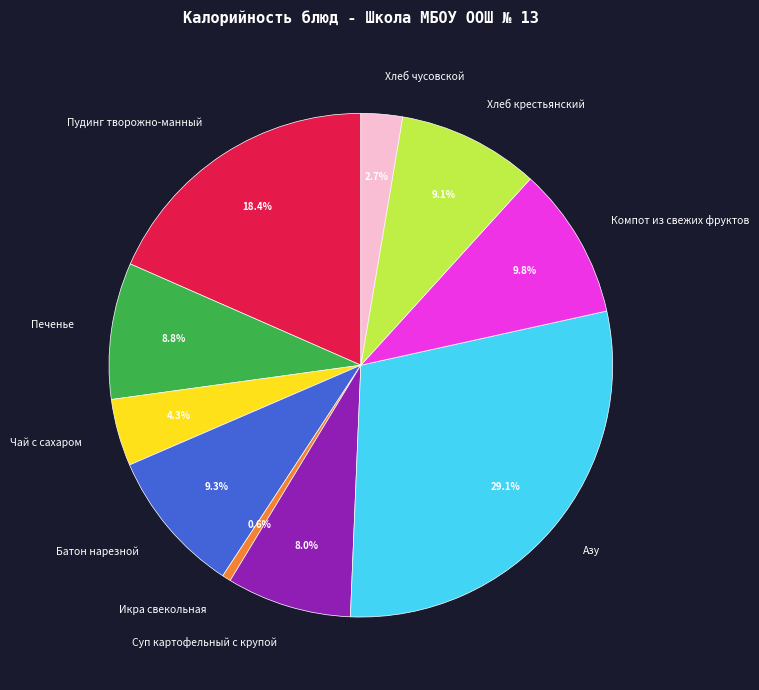

How many segments does this pie chart have?

10